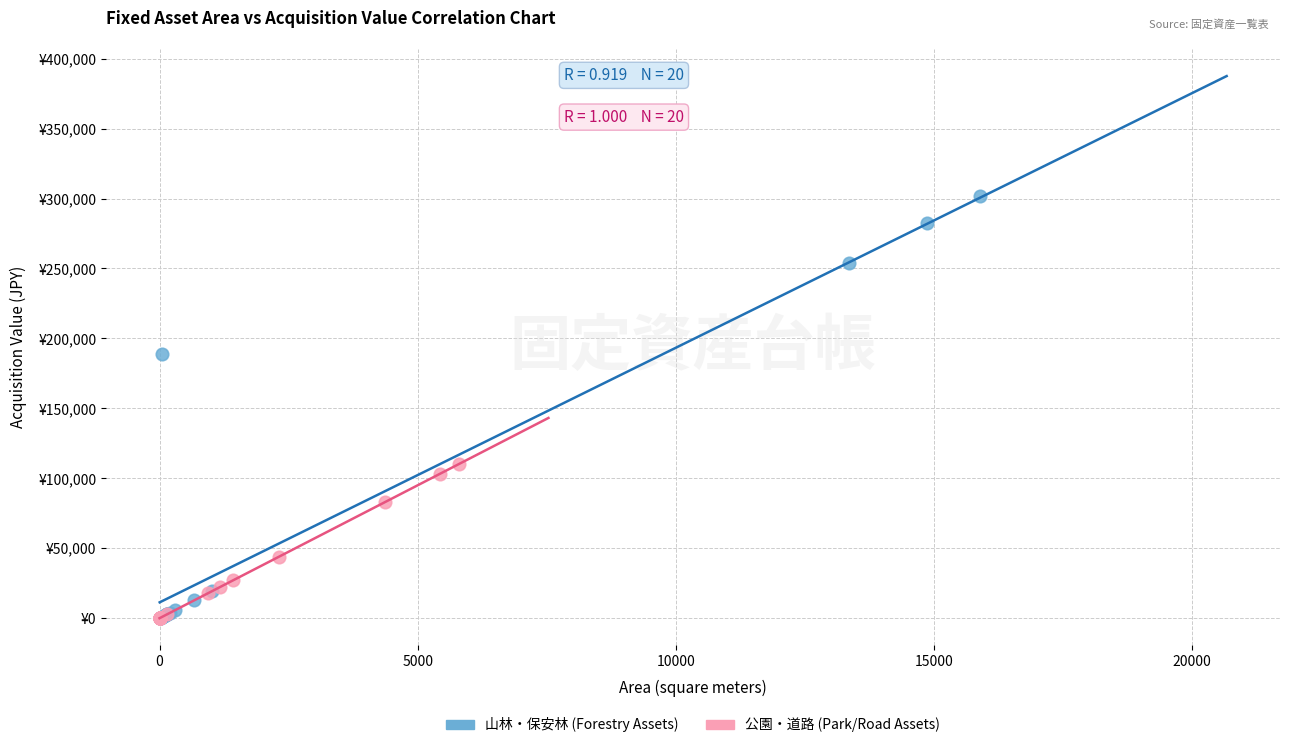

Which series reaches the maximum Y coordinate?

山林・保安林 (Forestry Assets)